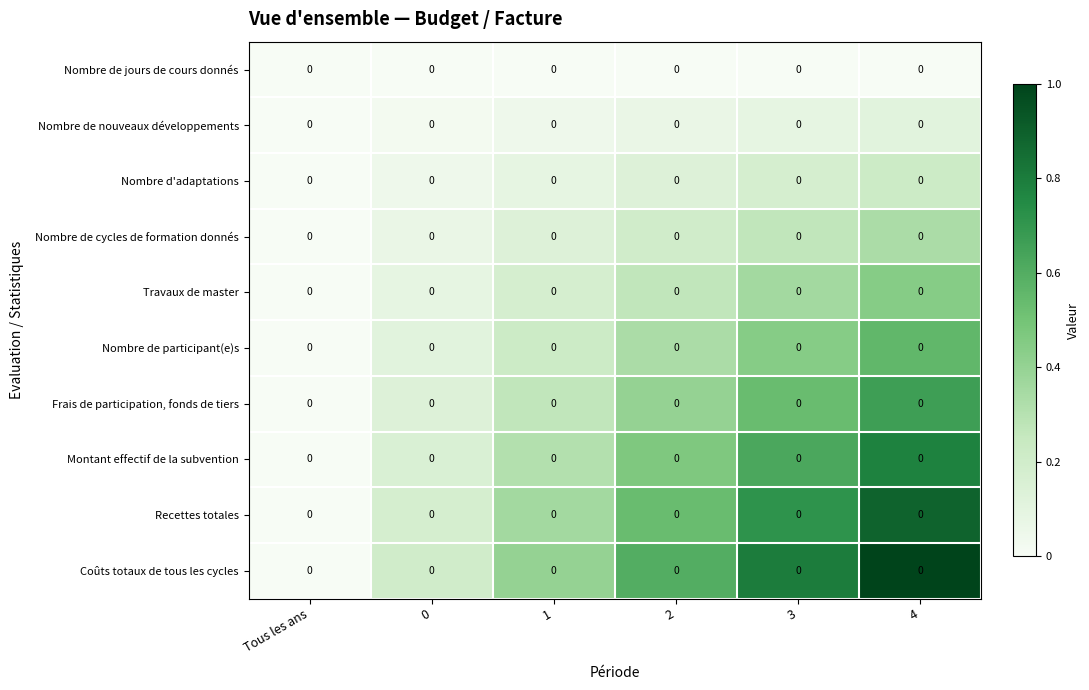

Count the Travaux de master values in the range 0 to 1.

6